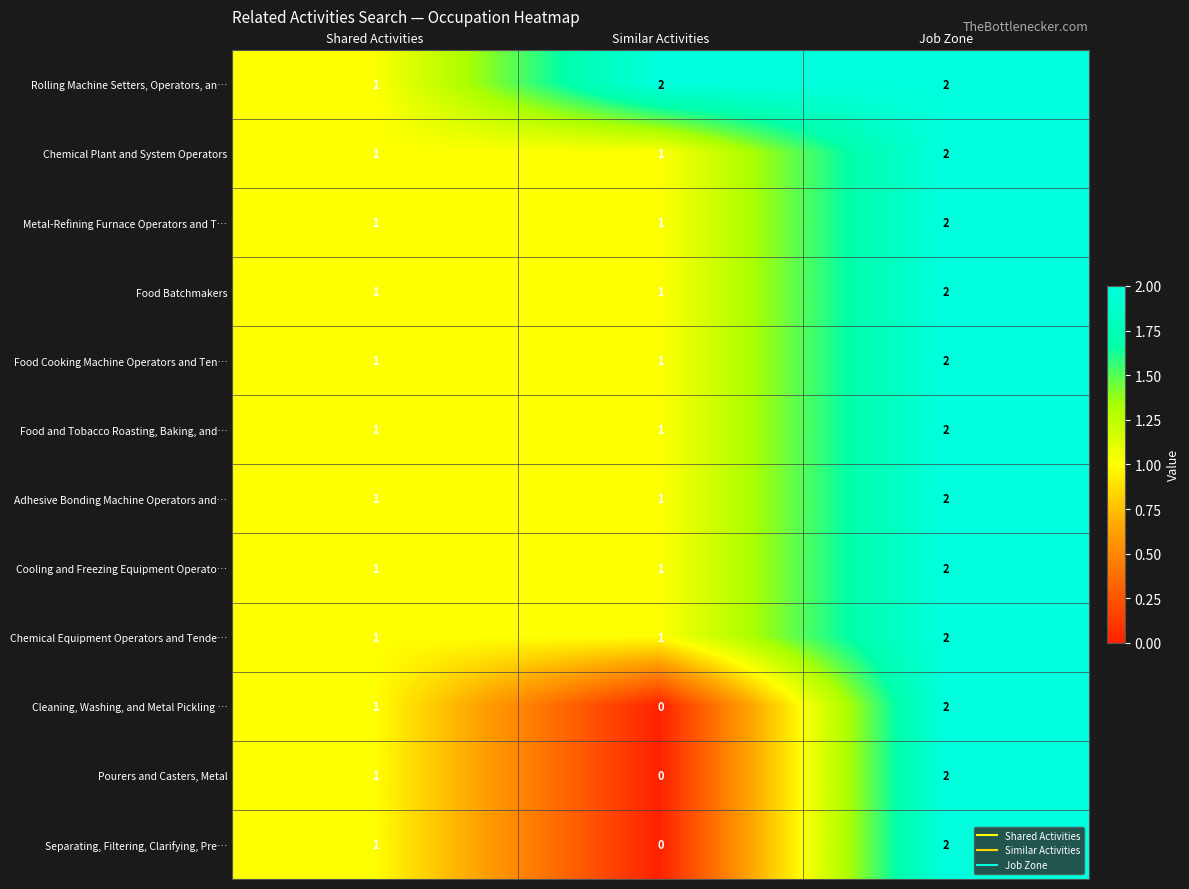

Count the number of categories in the chart.

3